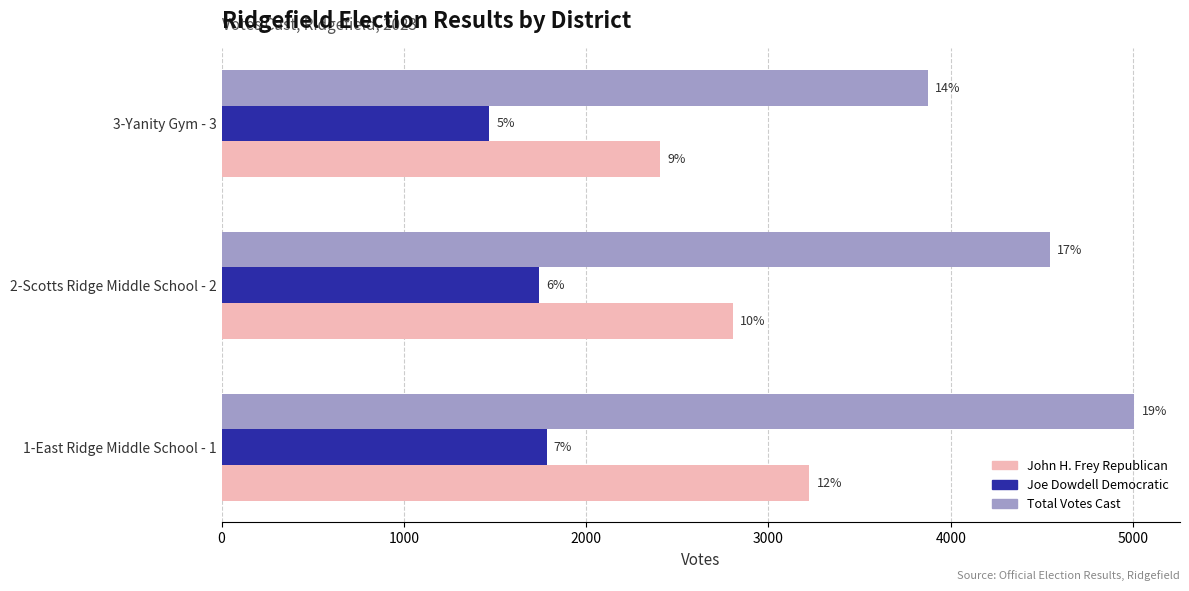

What are all the series names shown in the legend?

John H. Frey Republican, Joe Dowdell Democratic, Total Votes Cast